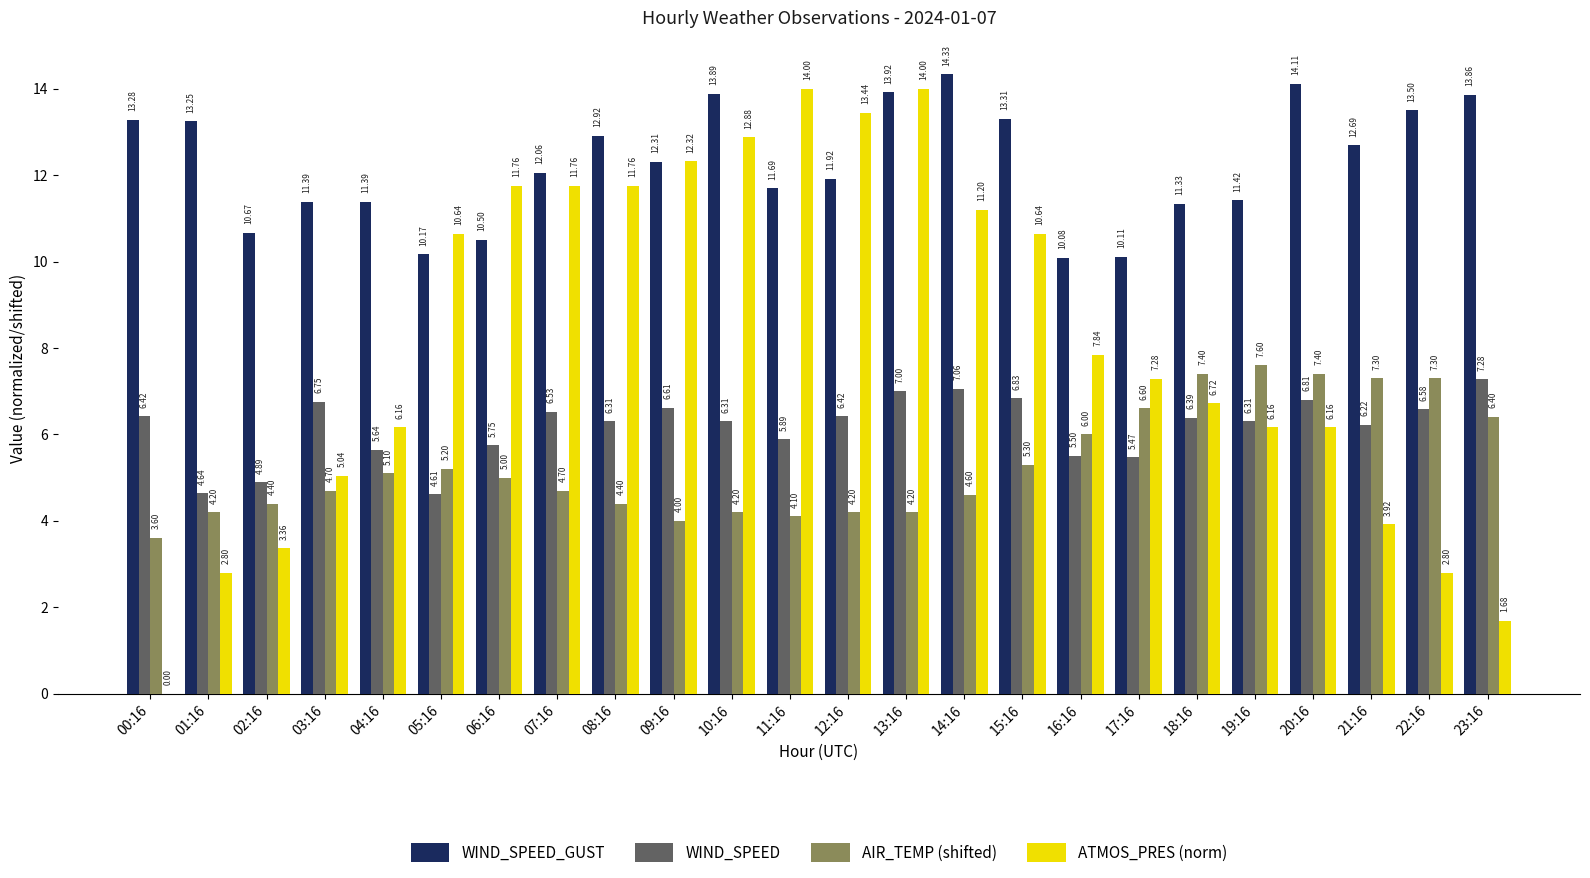

Which series changed the most between 04:16 and 18:16?

AIR_TEMP (shifted)